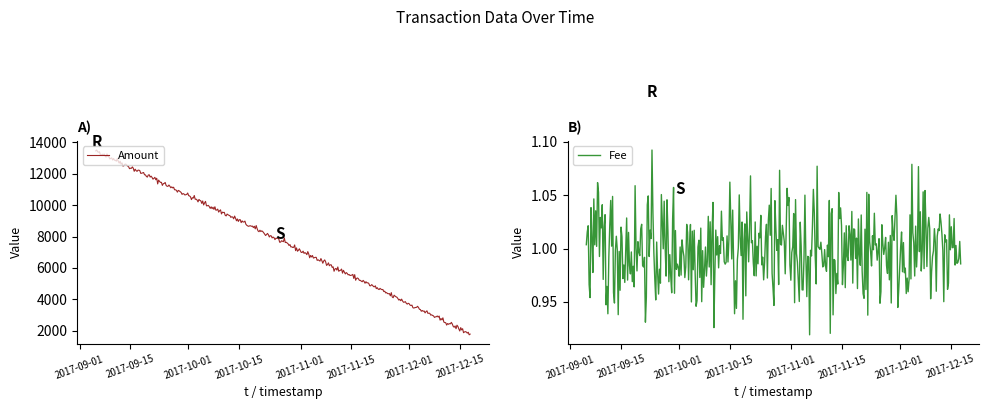

Is it true that Fee equals 2 at 2017-12-17 19:23:09?

False